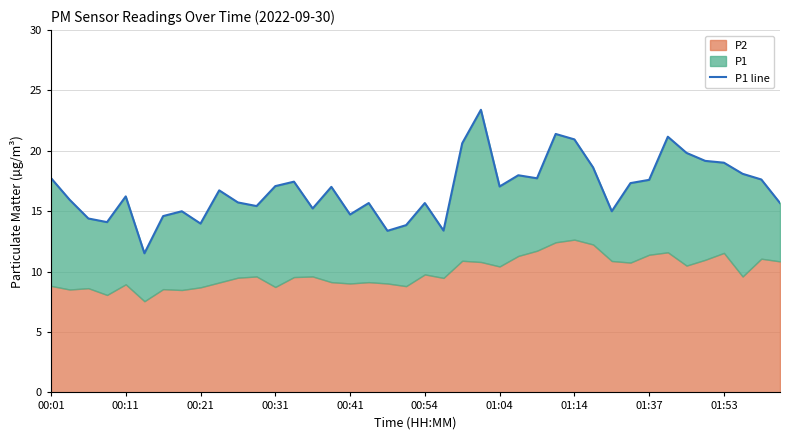

Is it true that the value at 39 is 15.7?

True